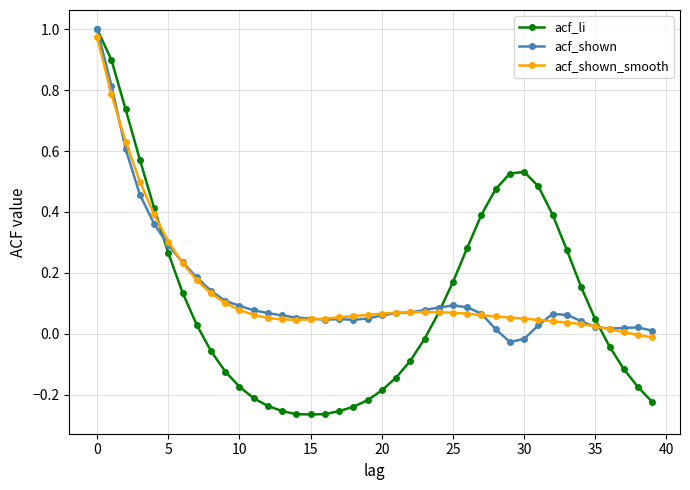

What are all the series names shown in the legend?

acf_li, acf_shown, acf_shown_smooth